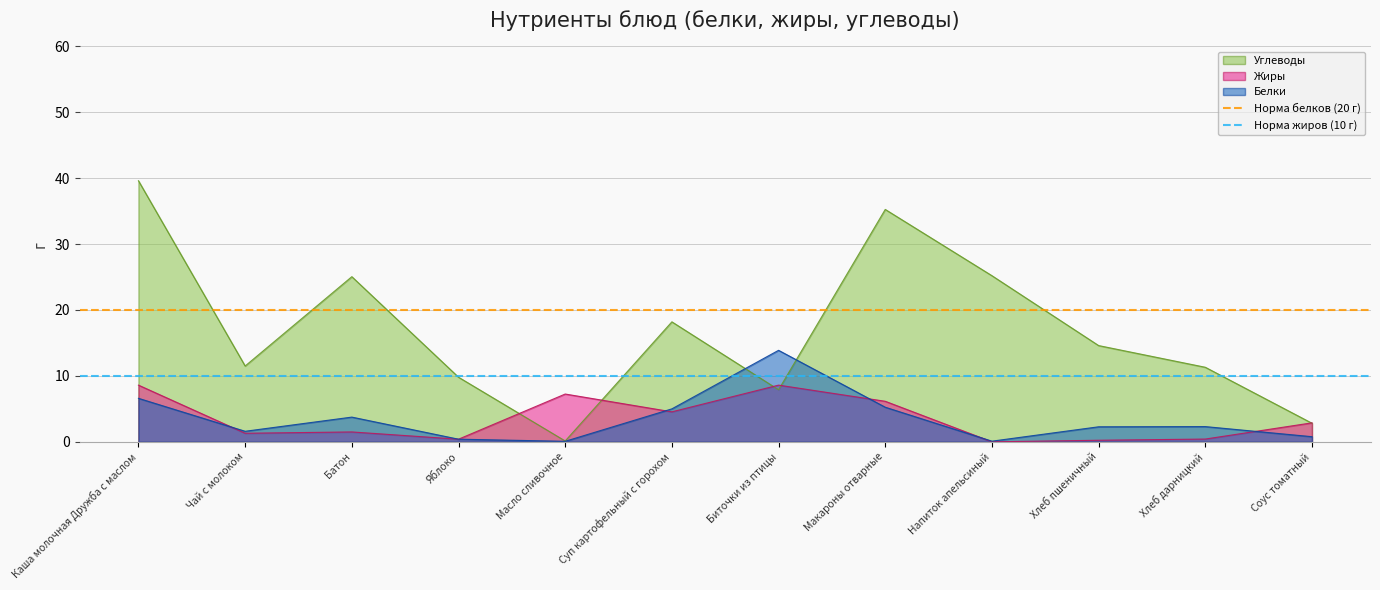

What is the minimum value for Норма жиров (10 г)?

10